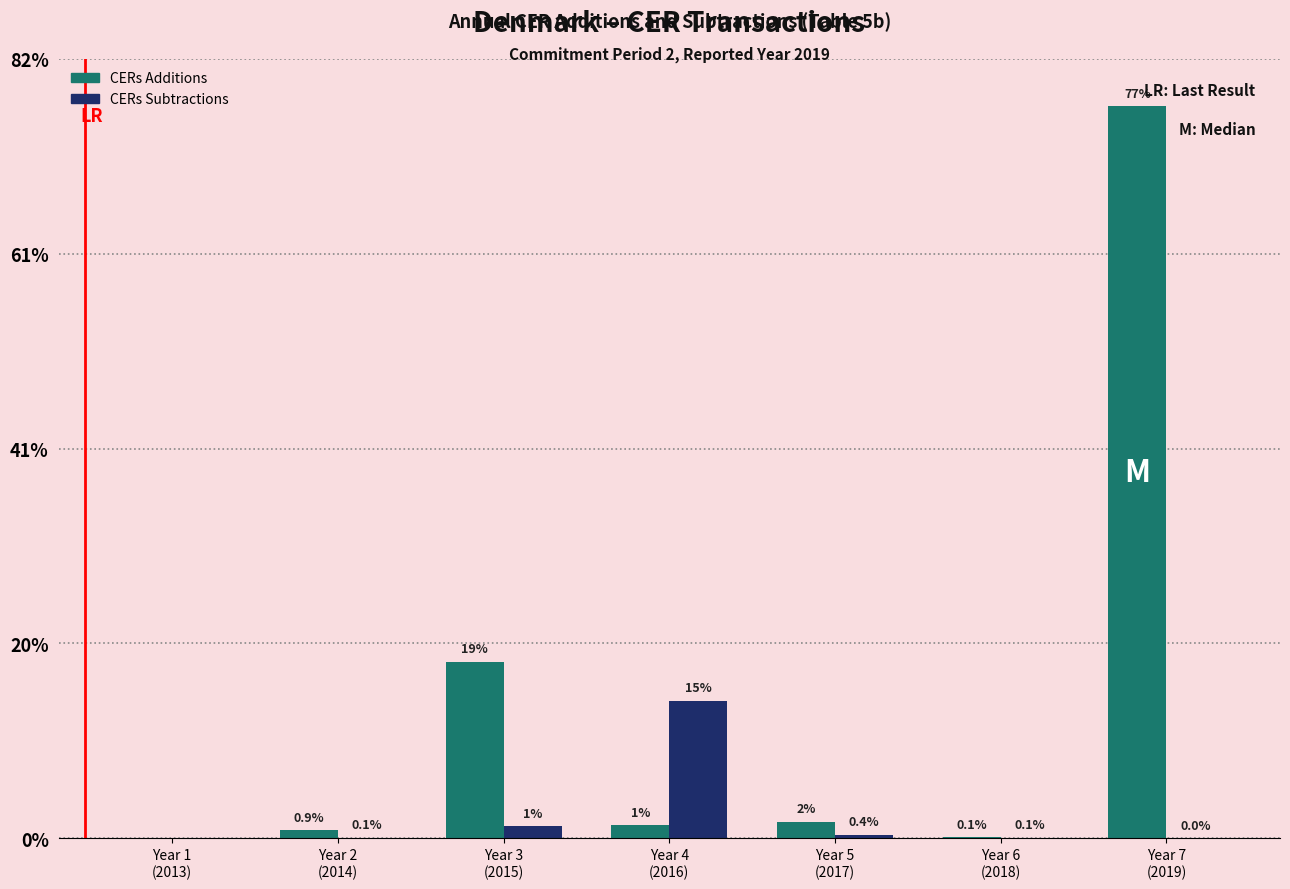

True or false: CERs Subtractions has a value of 1199 at Year 7
(2019).

True